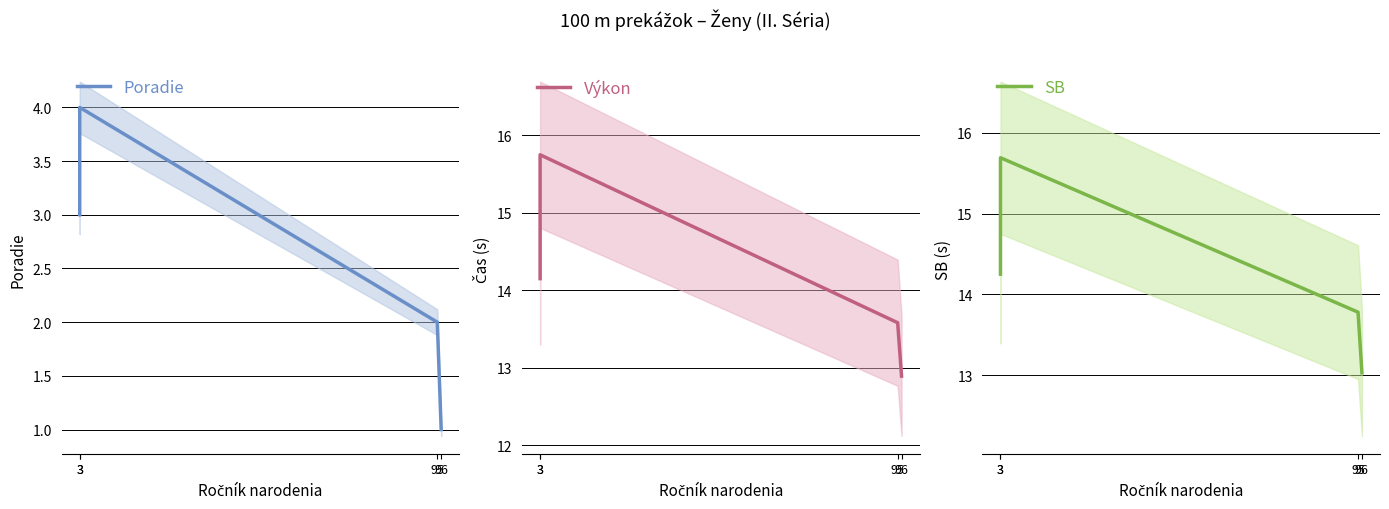

What is the sum of all SB values?

56.8